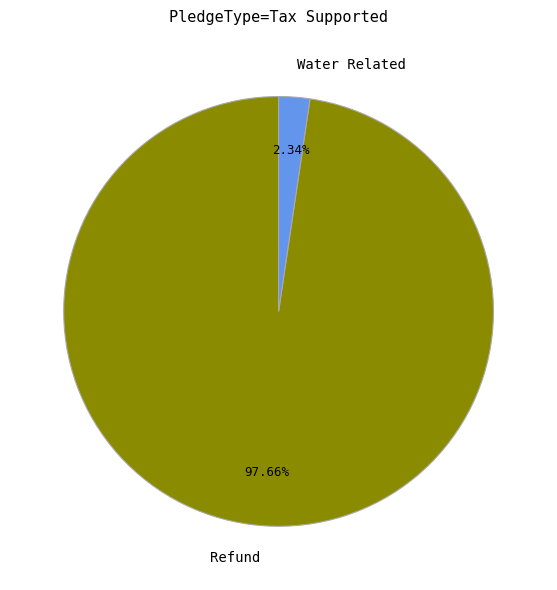

Between Water Related and Refund, which is larger?

Refund